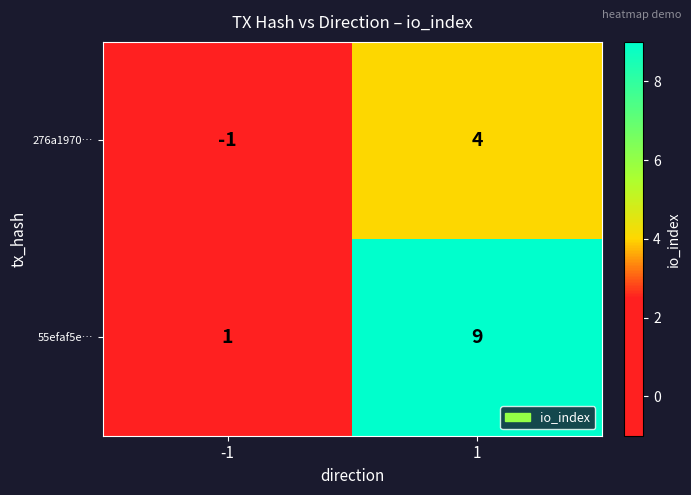

List the series in order of their peak value, highest first.

55efaf5e…, 276a1970…